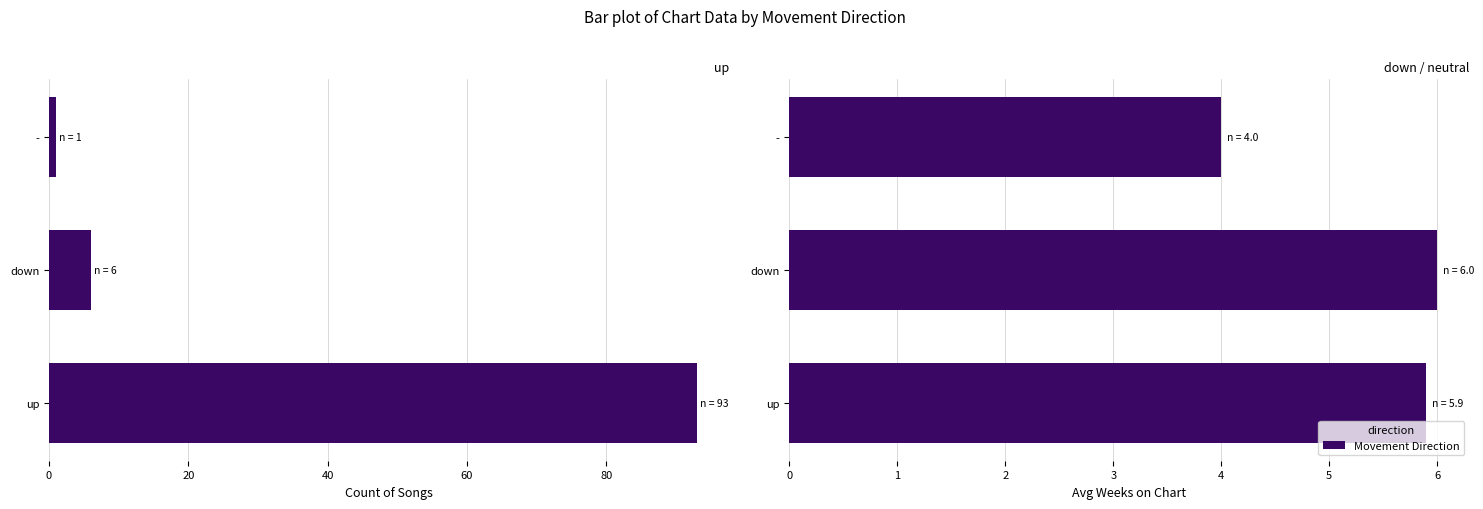

The value of Count of Songs at up is 93.0. True or false?

True